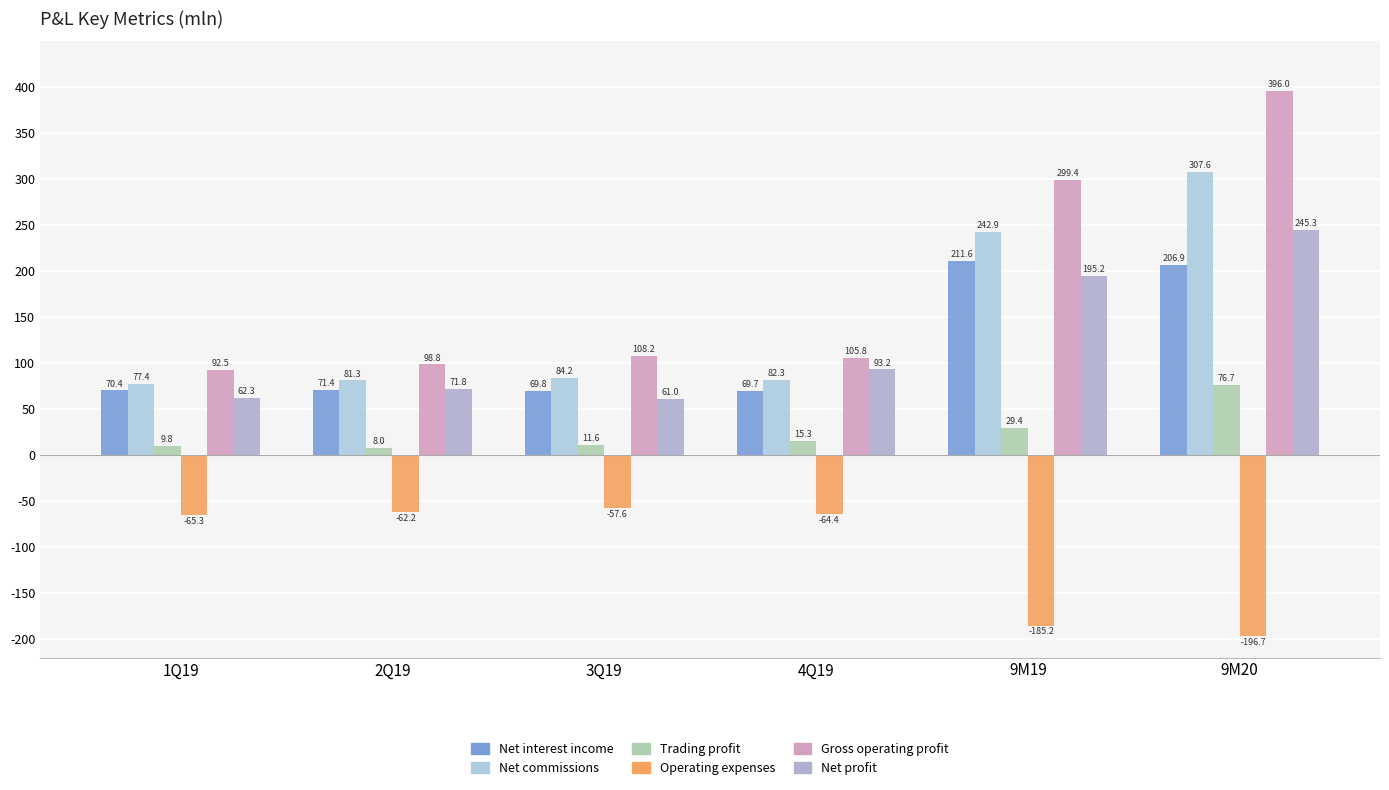

What position from the left is 4Q19?

4